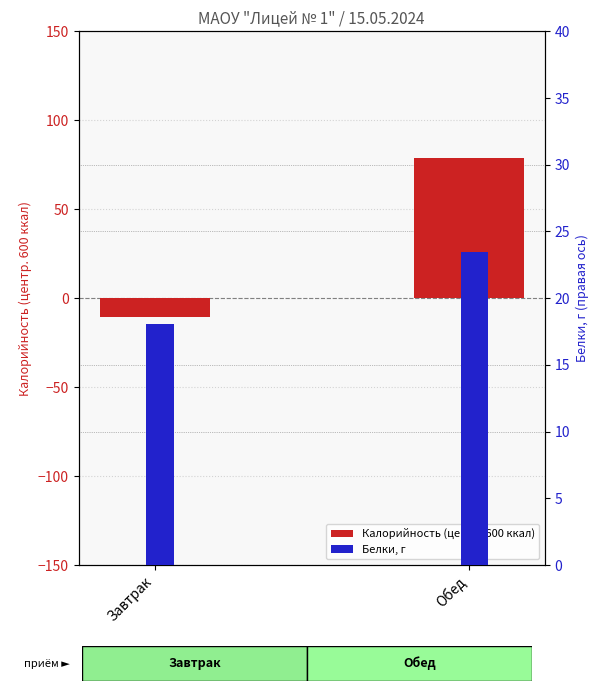

Rank the series by their maximum value, from highest to lowest.

Калорийность (центр. 600), Белки, г